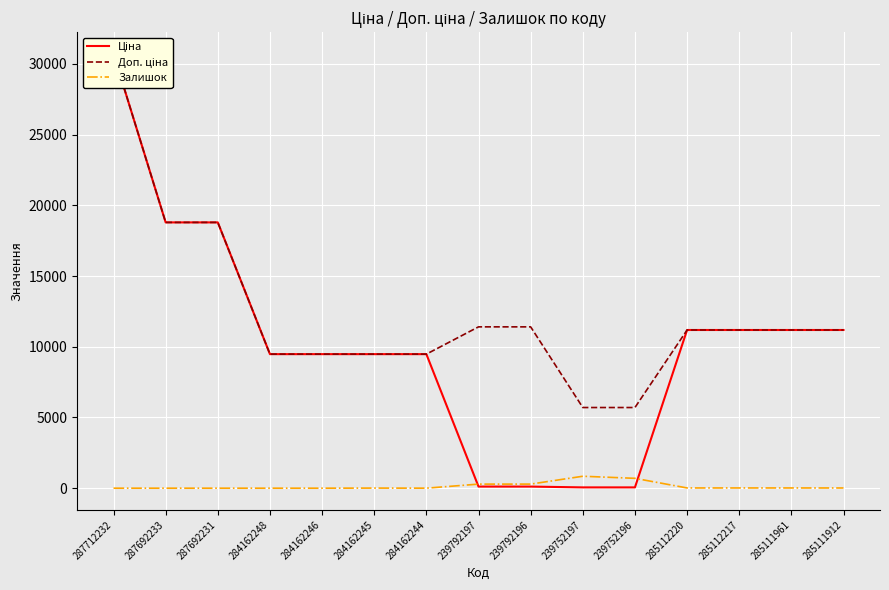

The Ціна series shows 12414.8 at 284162244. True or false?

False